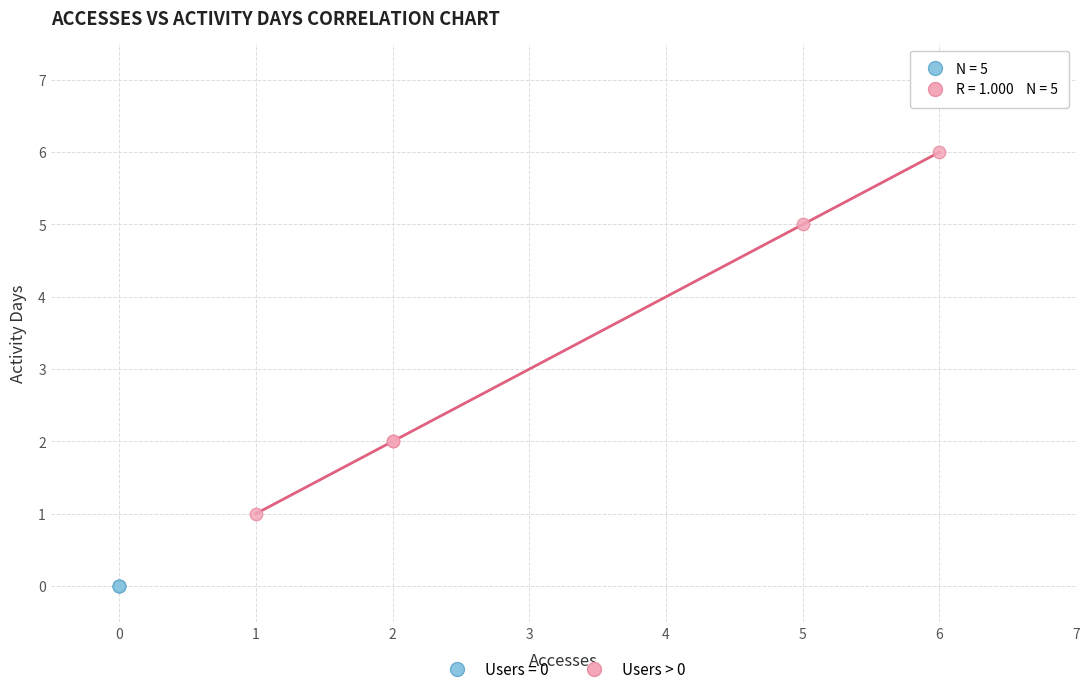

Which series reaches the maximum Y coordinate?

Users > 0